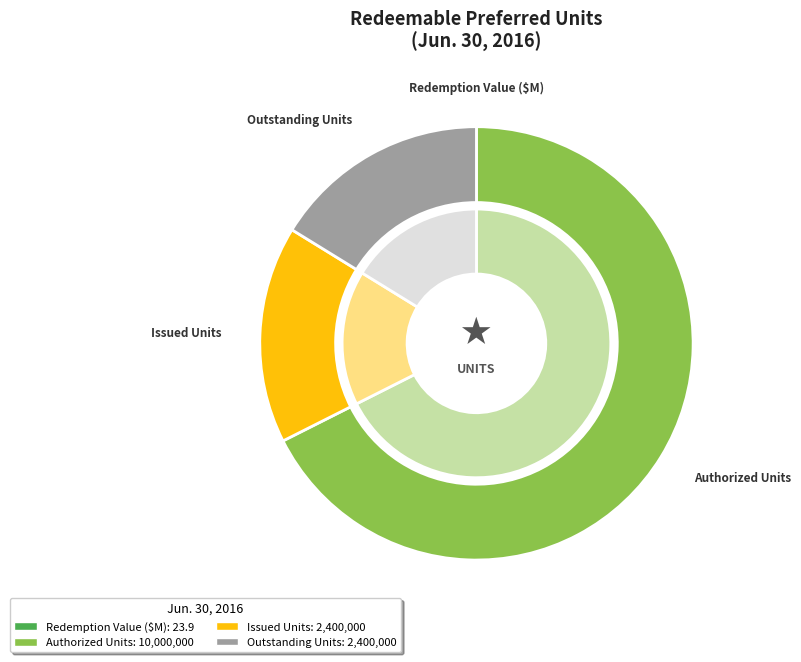

How many segments does this pie chart have?

4